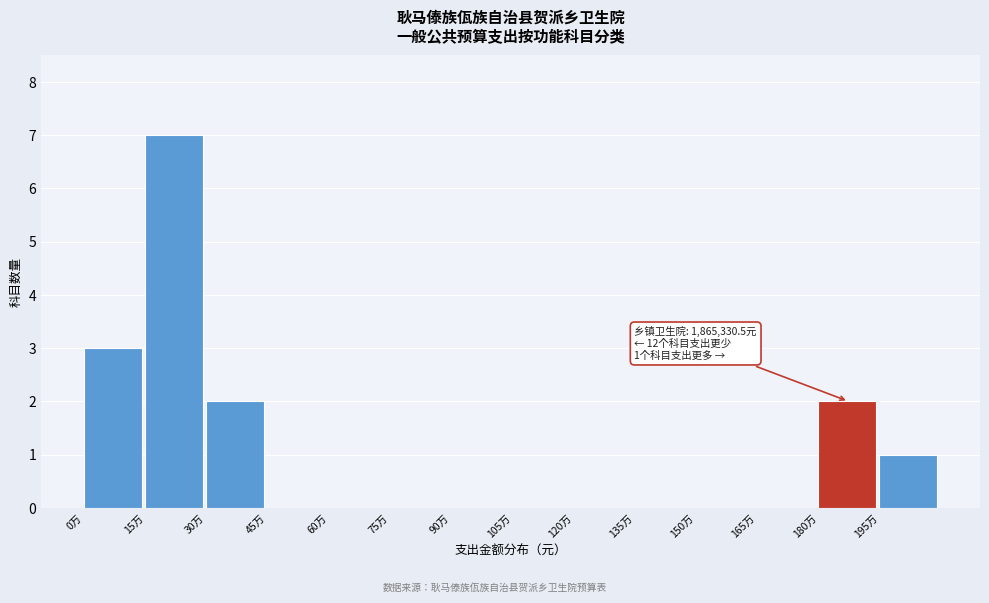

Reading left to right, what are all the values shown in this chart?

0万=3	15万=7	30万=2	45万=0	60万=0	75万=0	90万=0	105万=0	120万=0	135万=0	150万=0	165万=0	180万=2	195万=1